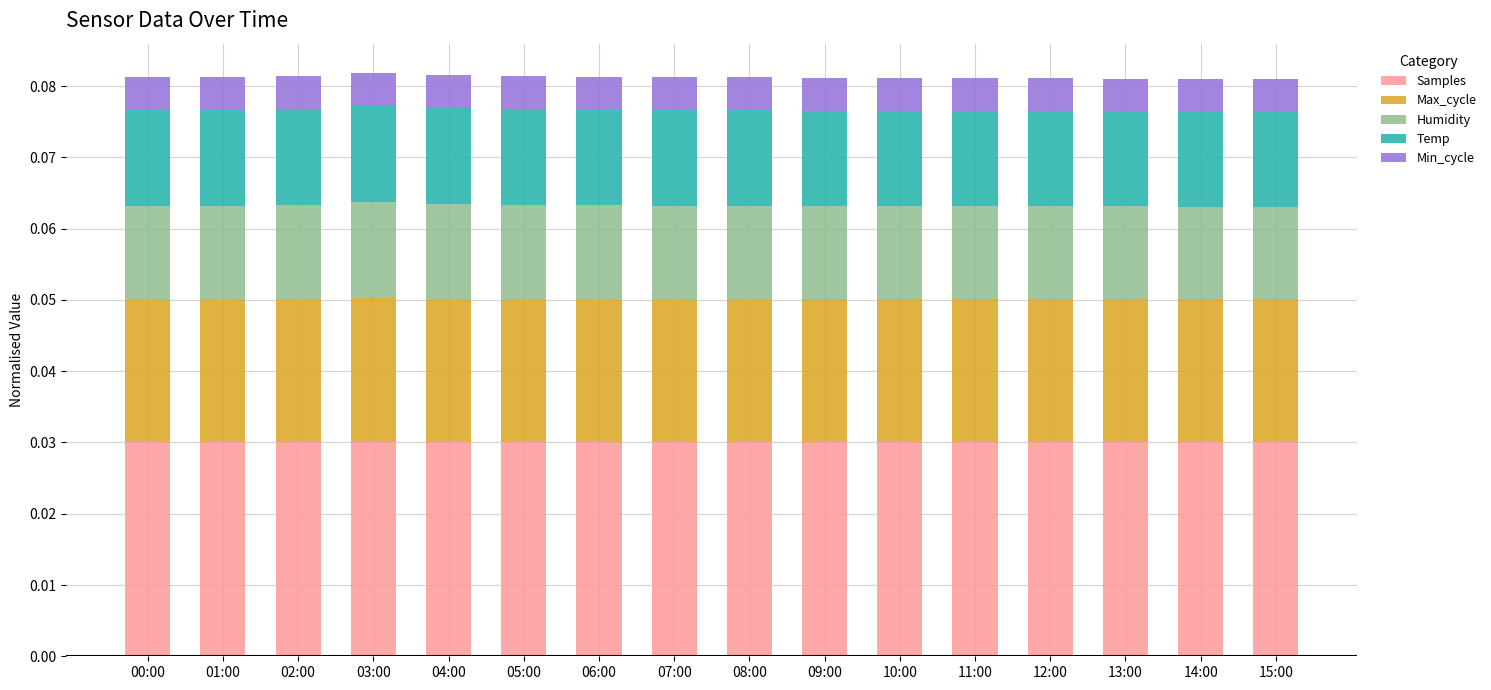

What is the sum of all Samples values?

0.5